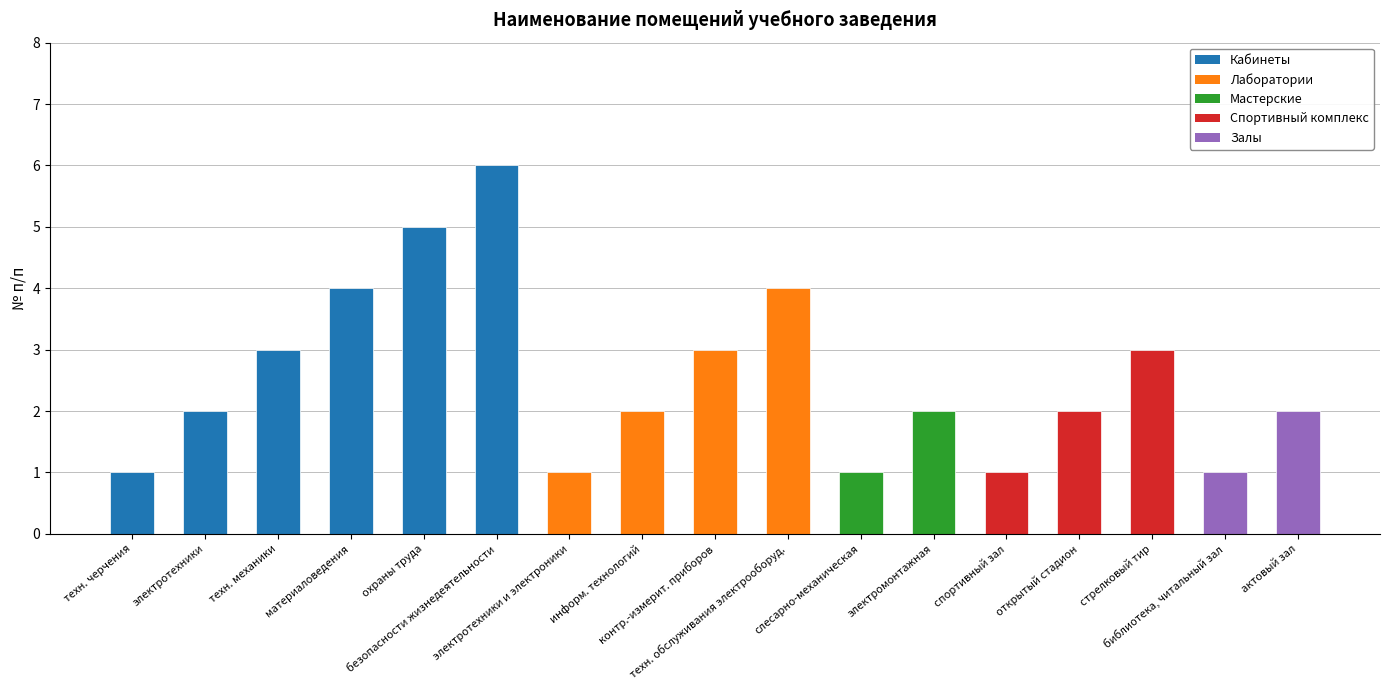

Does the chart contain any negative values?

No